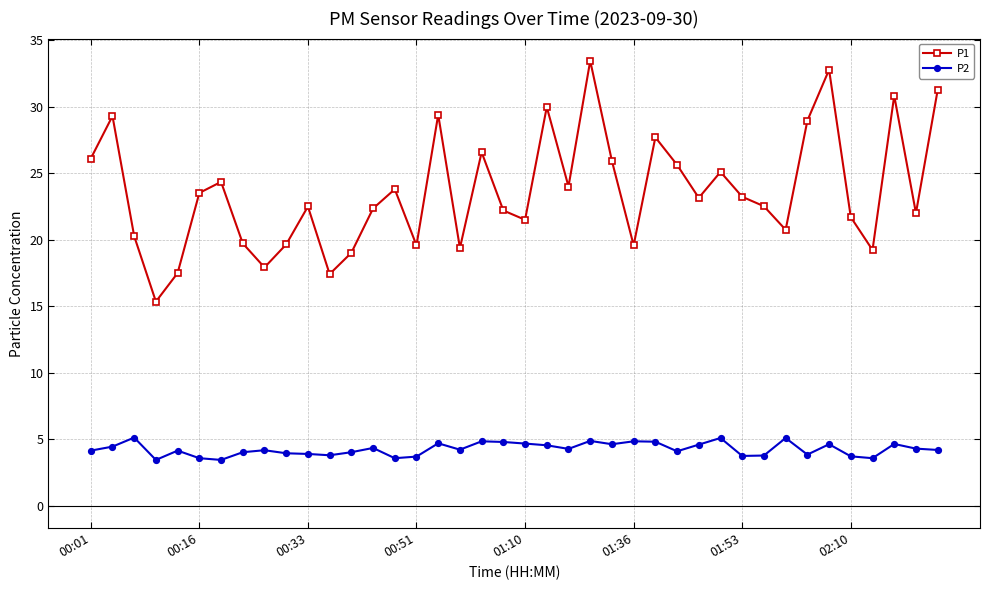

What is the maximum value shown in the chart?

33.5